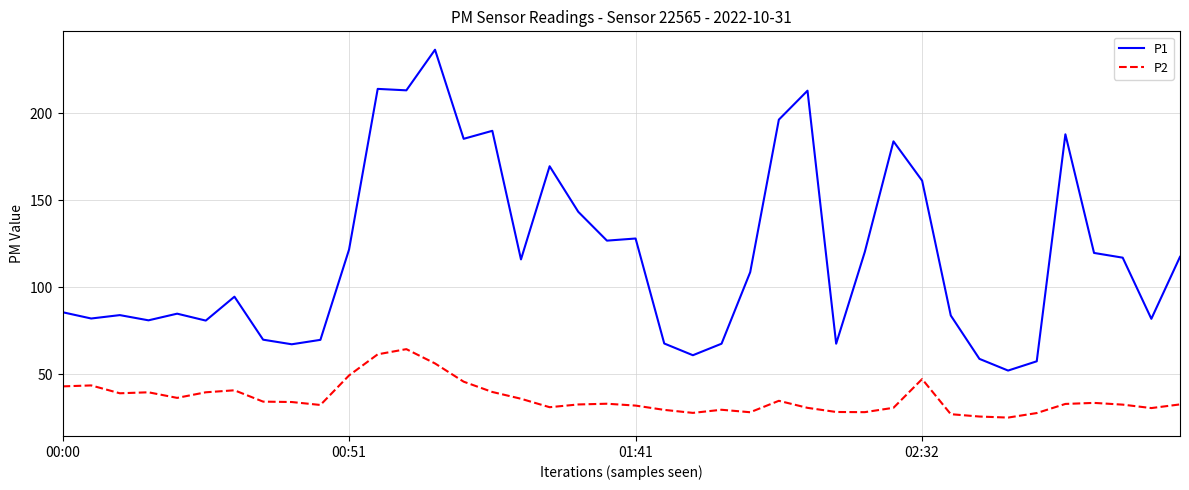

What are all the series names shown in the legend?

P1, P2